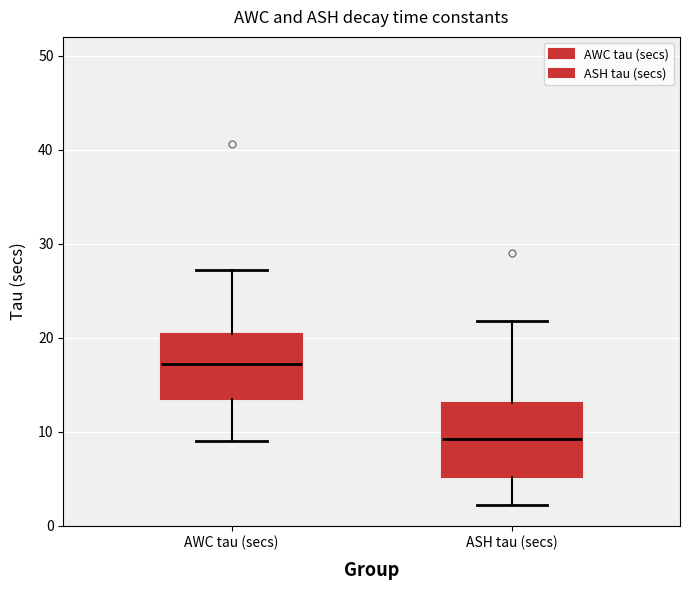

Reading left to right, transcribe this box plot: for each box, give where its median line is, the range the box spans, and where its two whiskers end, as read against the y-axis. The values are not printed on the chart, so give them approximately, as read against the axis.

AWC tau (secs): median 17, box 14 to 20, whiskers 9 to 27
ASH tau (secs): median 9, box 5 to 13, whiskers 2 to 22